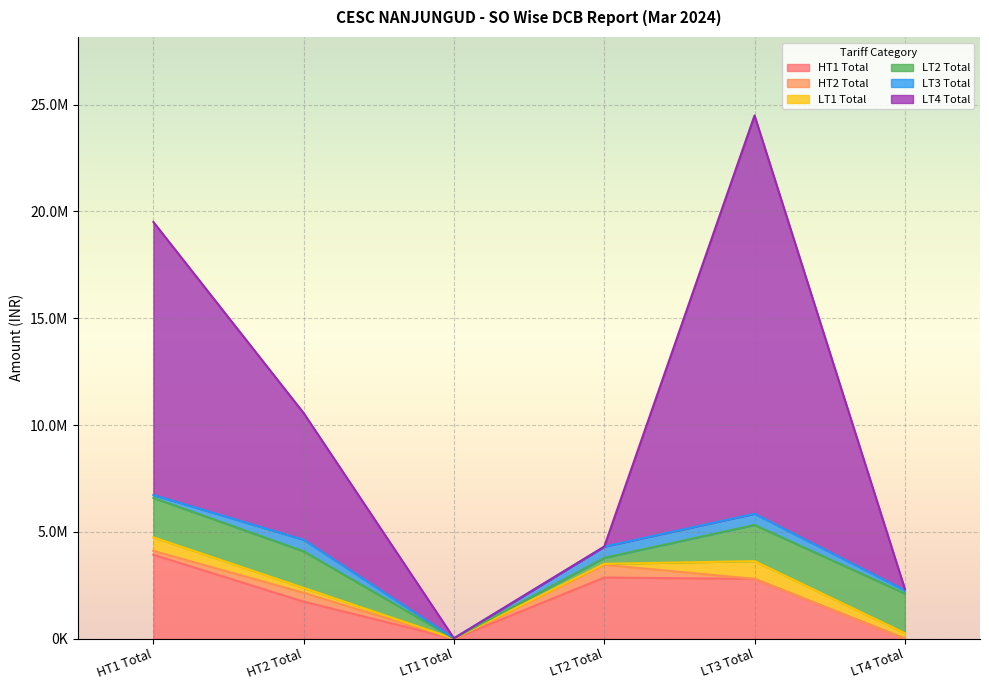

What is the label of the 6th point from the left?

LT4 Total